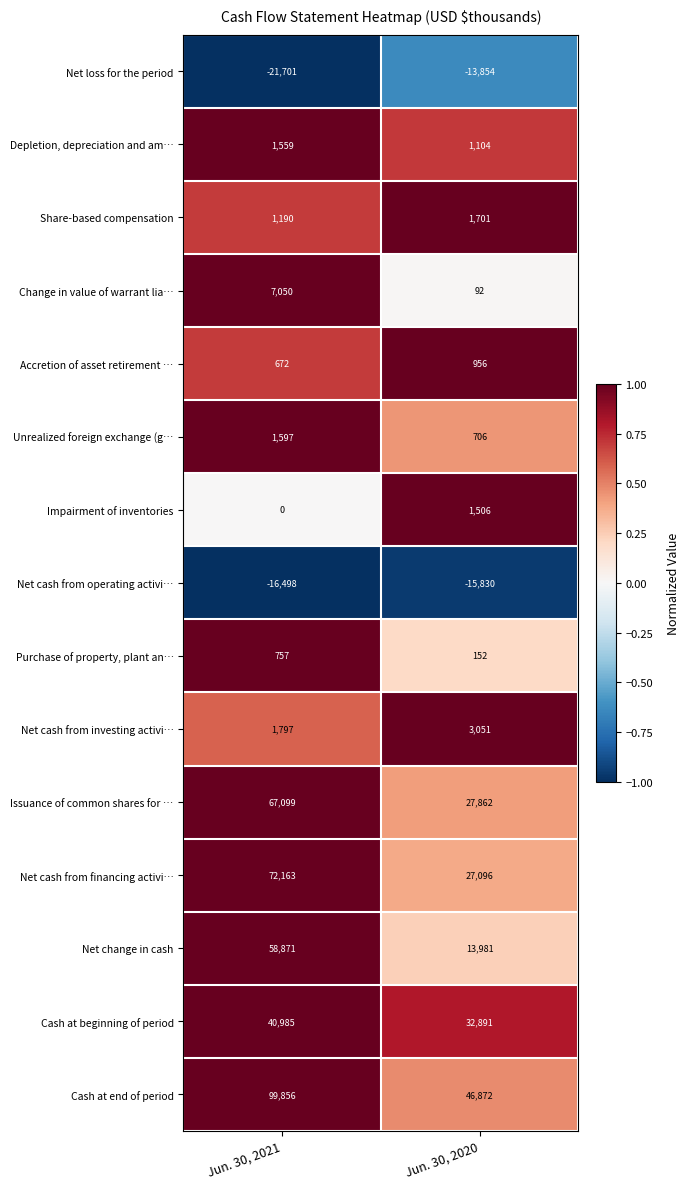

Which series has the largest total across all categories?

Cash at end of period